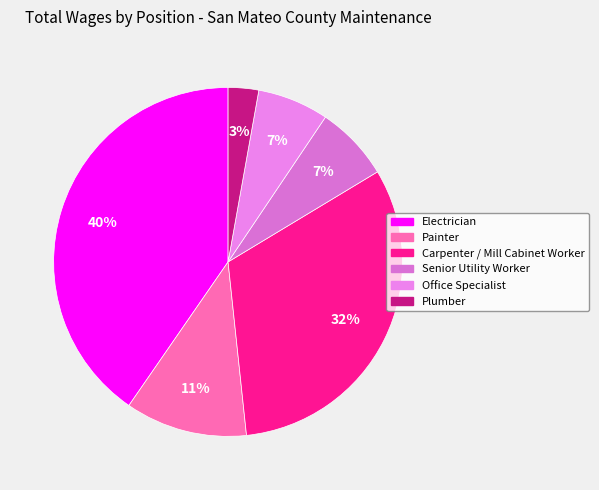

To the nearest percent, what percentage of the pie is Carpenter / Mill Cabinet Worker?

32%